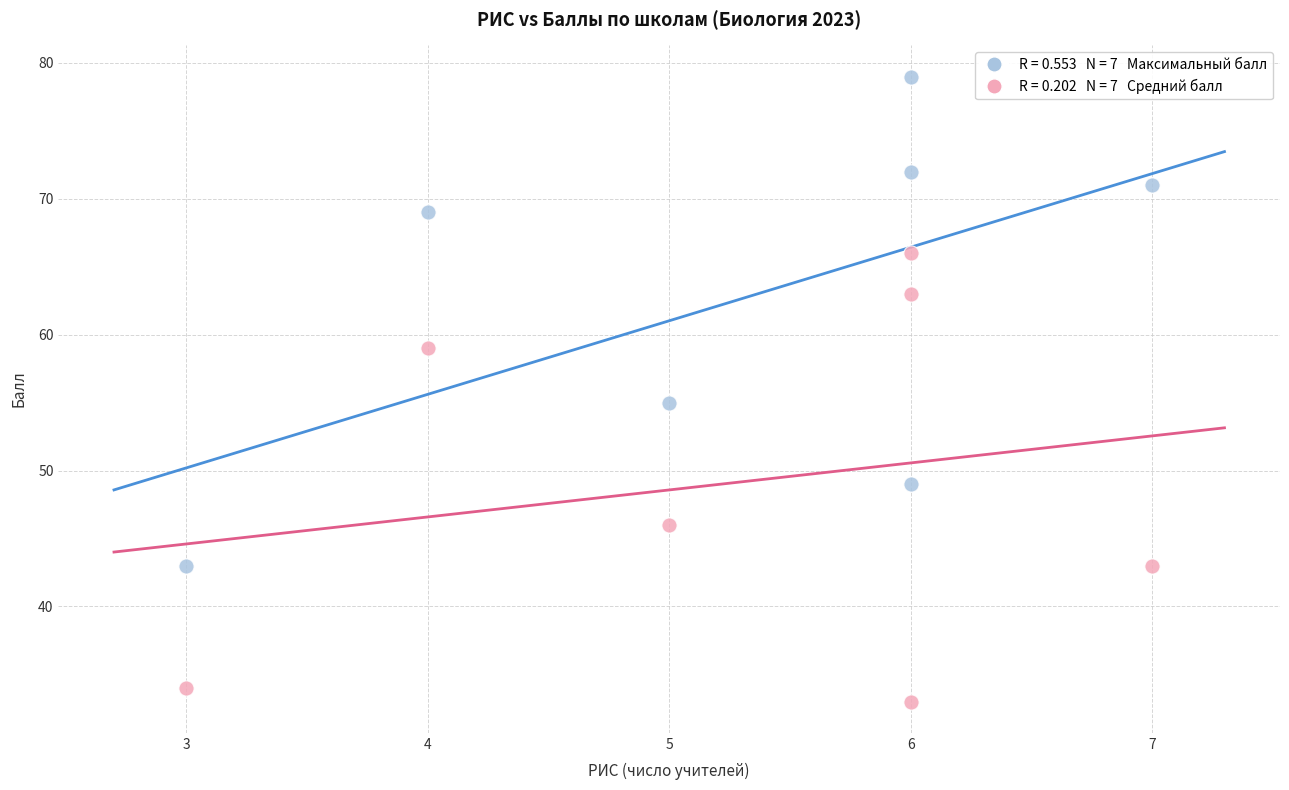

Across all series, what Y value is closest to 56?

55